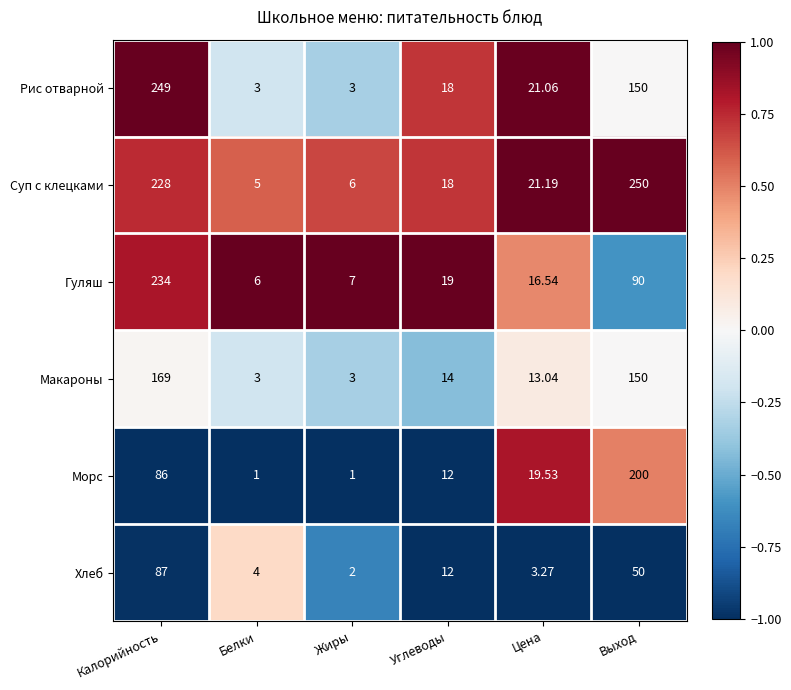

How many data points does each series have?

6